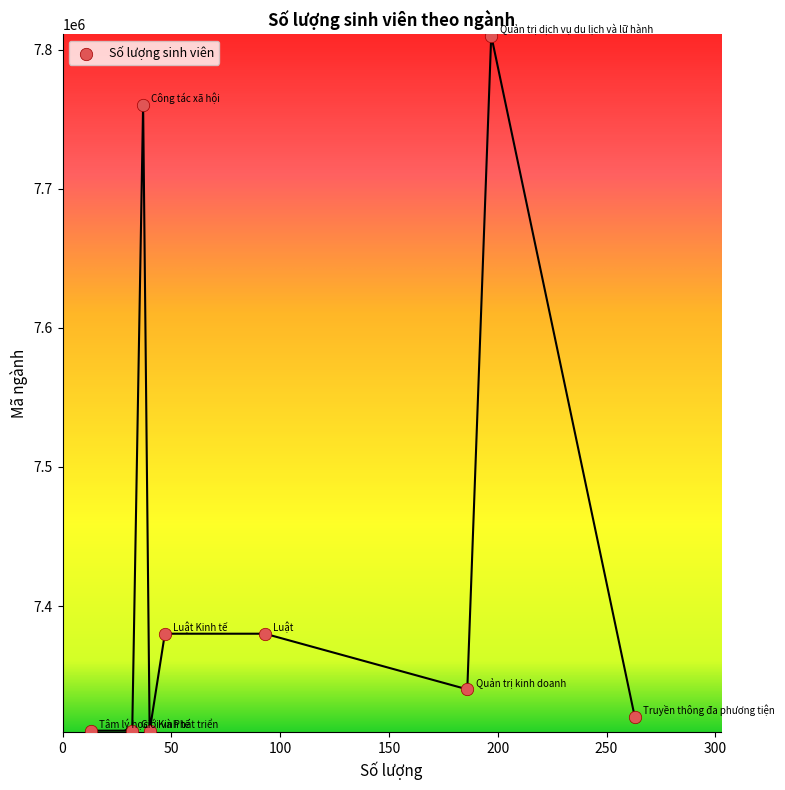

What is the average X value?

101